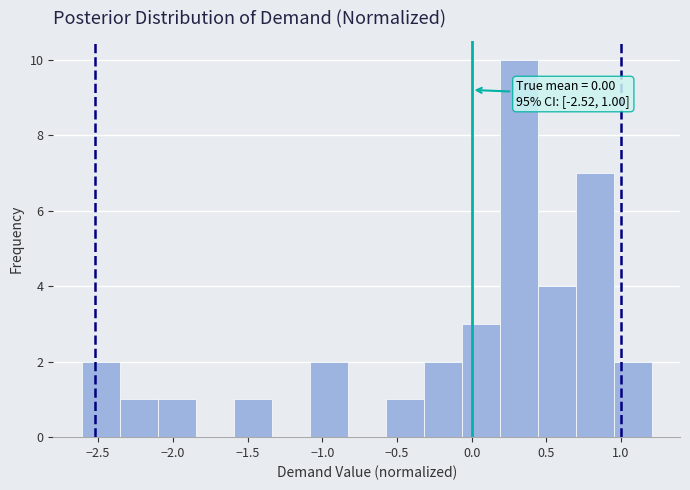

Which range on the x-axis has the tallest bar?

0.20 to 0.45